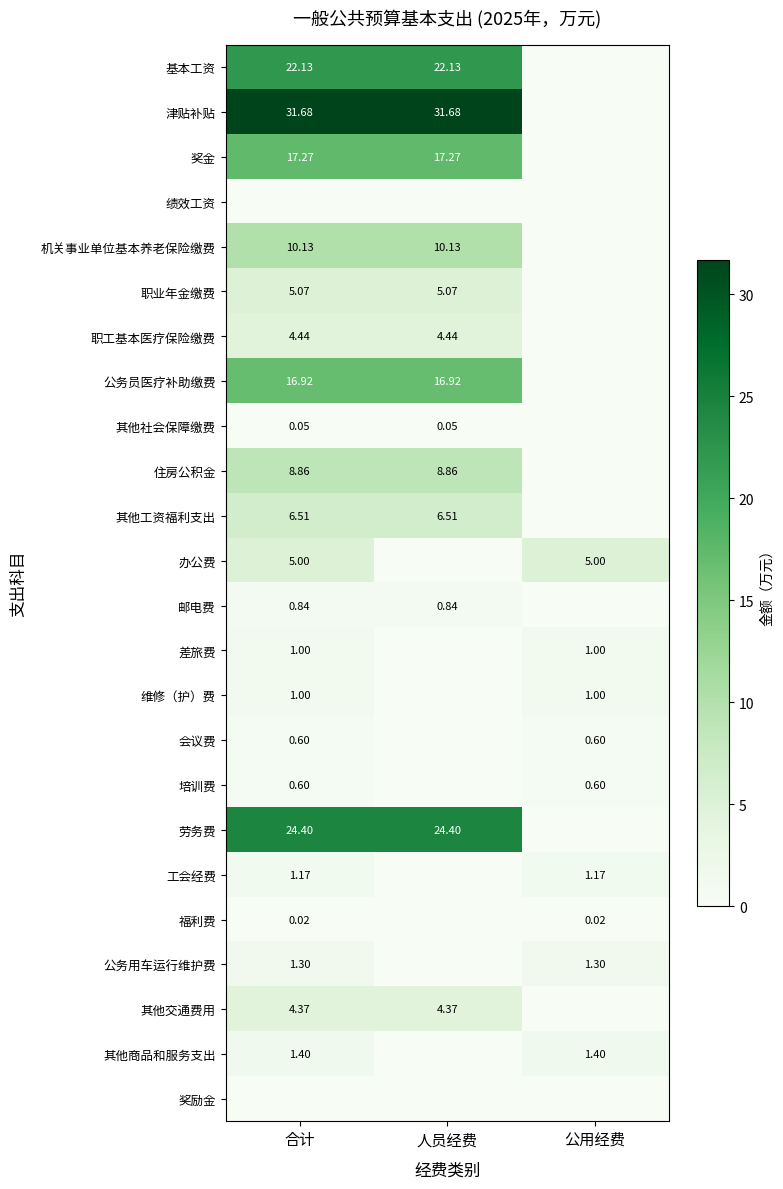

Is the value of 职业年金缴费 at 合计 greater than the value of 公务用车运行维护费 at 合计?

Yes